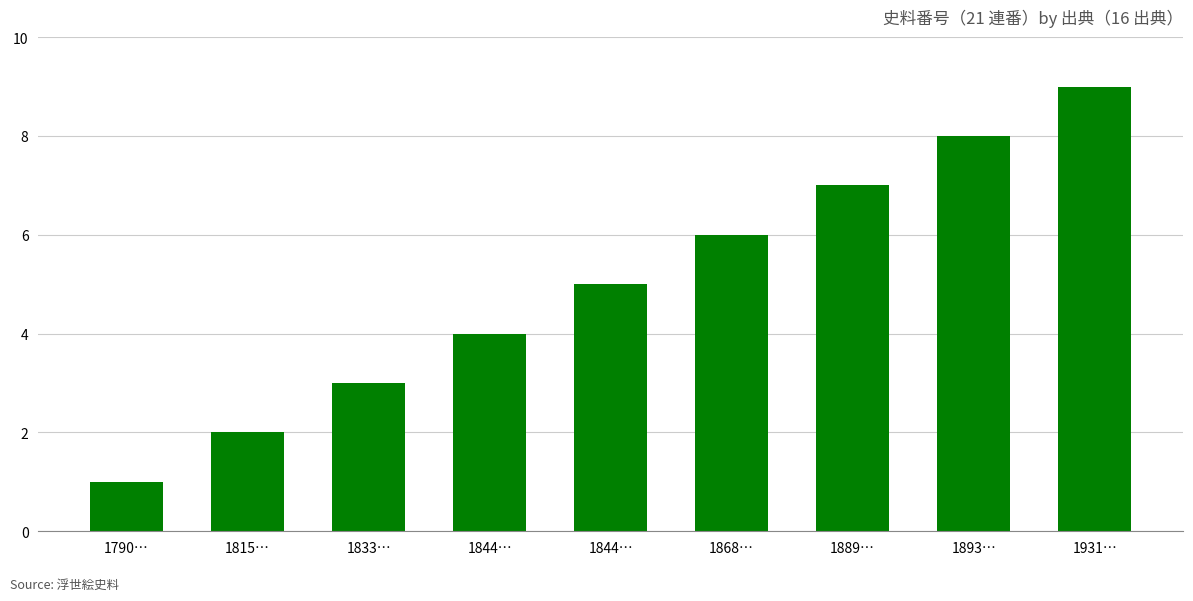

List the labels in order of value, smallest first.

1790…, 1815…, 1833…, 1844…, 1844…, 1868…, 1889…, 1893…, 1931…